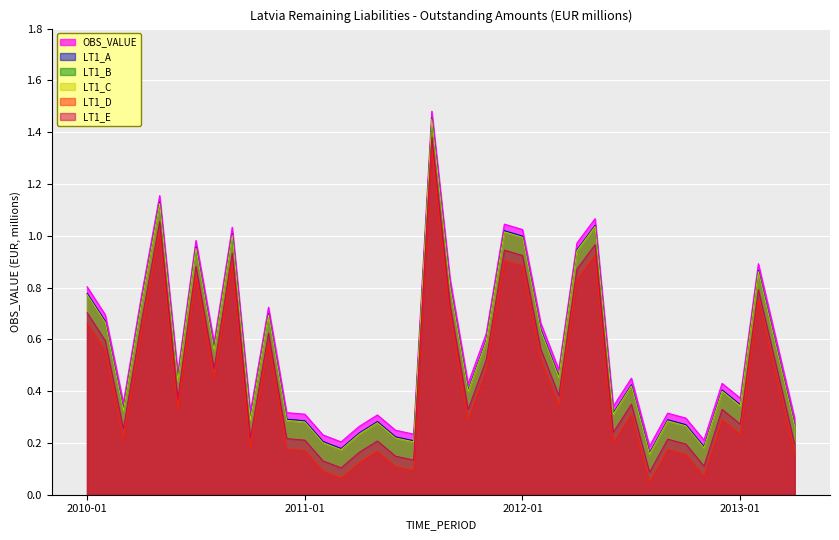

Reading left to right, extract all data points from this chart.

2010-01=0.8	2010-02=0.7	2010-03=0.3	2010-04=0.7	2010-05=1.1	2010-06=0.4	2010-07=1.0	2010-08=0.6	2010-09=1.0	2010-10=0.3	2010-11=0.7	2010-12=0.3	2011-01=0.3	2011-02=0.2	2011-03=0.2	2011-04=0.2	2011-05=0.3	2011-06=0.2	2011-07=0.2	2011-08=1.5	2011-09=0.8	2011-10=0.4	2011-11=0.6	2011-12=1.0	2012-01=1.0	2012-02=0.6	2012-03=0.5	2012-04=0.9	2012-05=1.0	2012-06=0.3	2012-07=0.4	2012-08=0.2	2012-09=0.3	2012-10=0.3	2012-11=0.2	2012-12=0.4	2013-01=0.3	2013-02=0.9	2013-03=0.6	2013-04=0.3